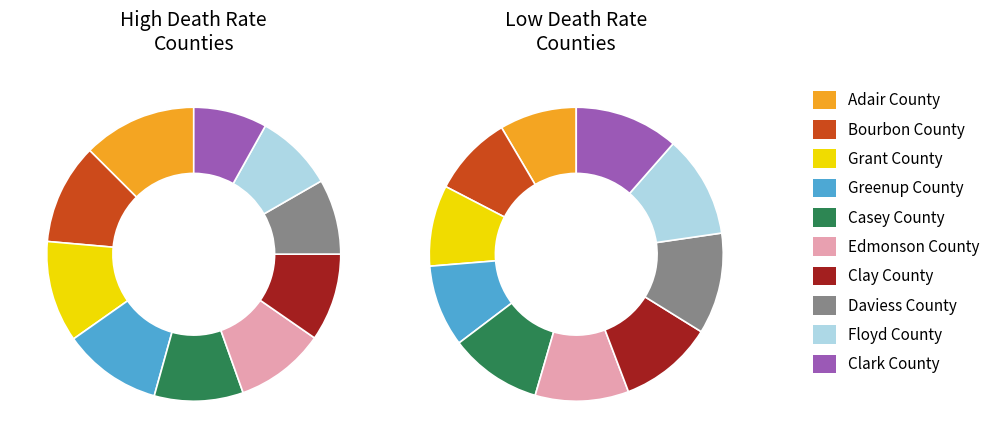

Which slice is the smallest?

Adair County